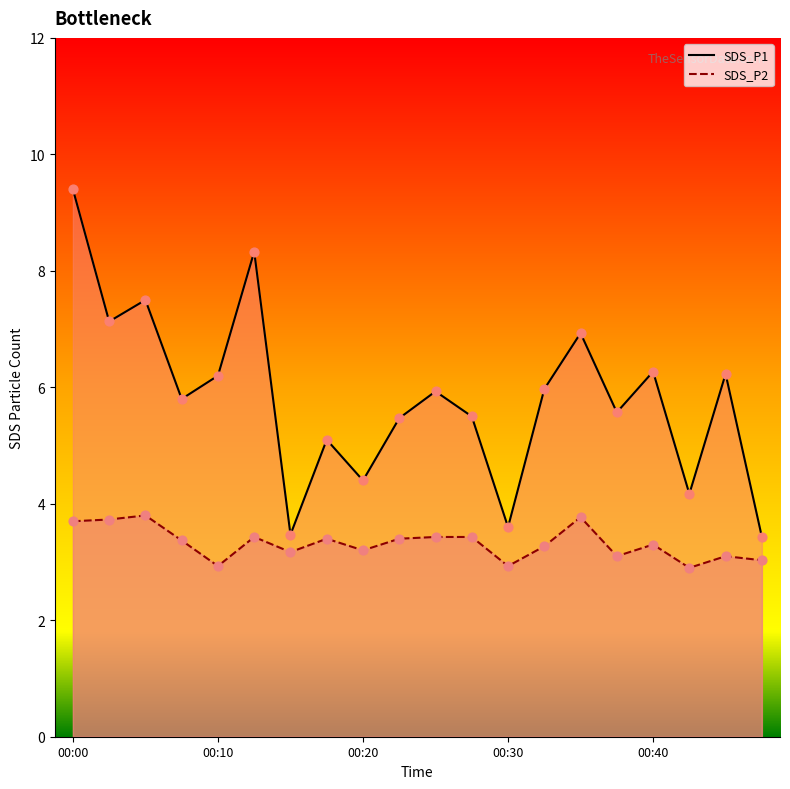

Is the value of SDS_P2 at 00:02 greater than the value of SDS_P1 at 00:42?

No